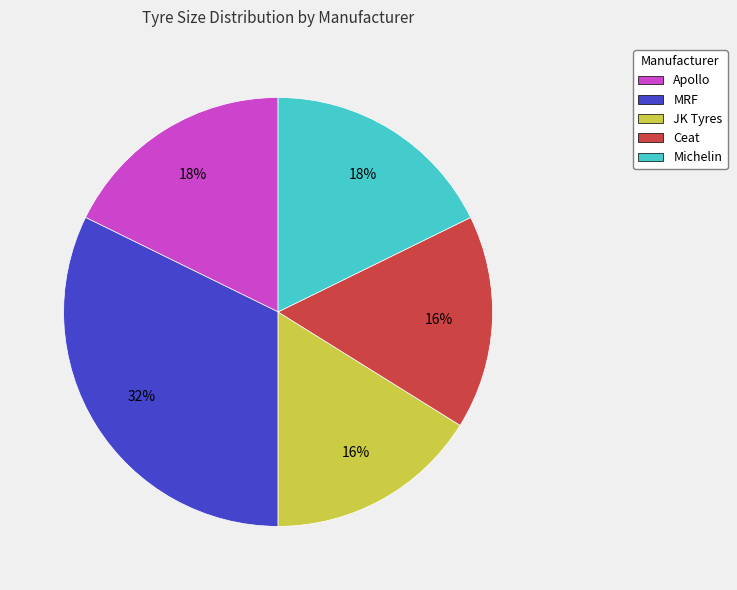

To the nearest percent, what is the combined percentage of JK Tyres and MRF?

48%